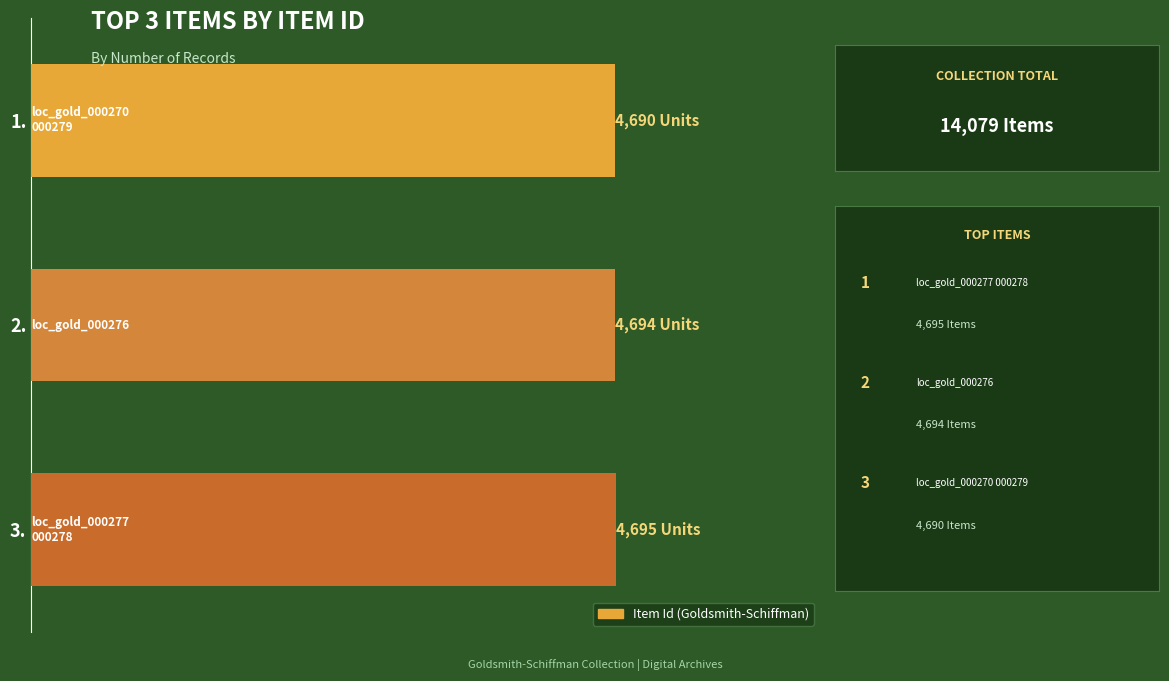

Are the bars horizontal?

Yes